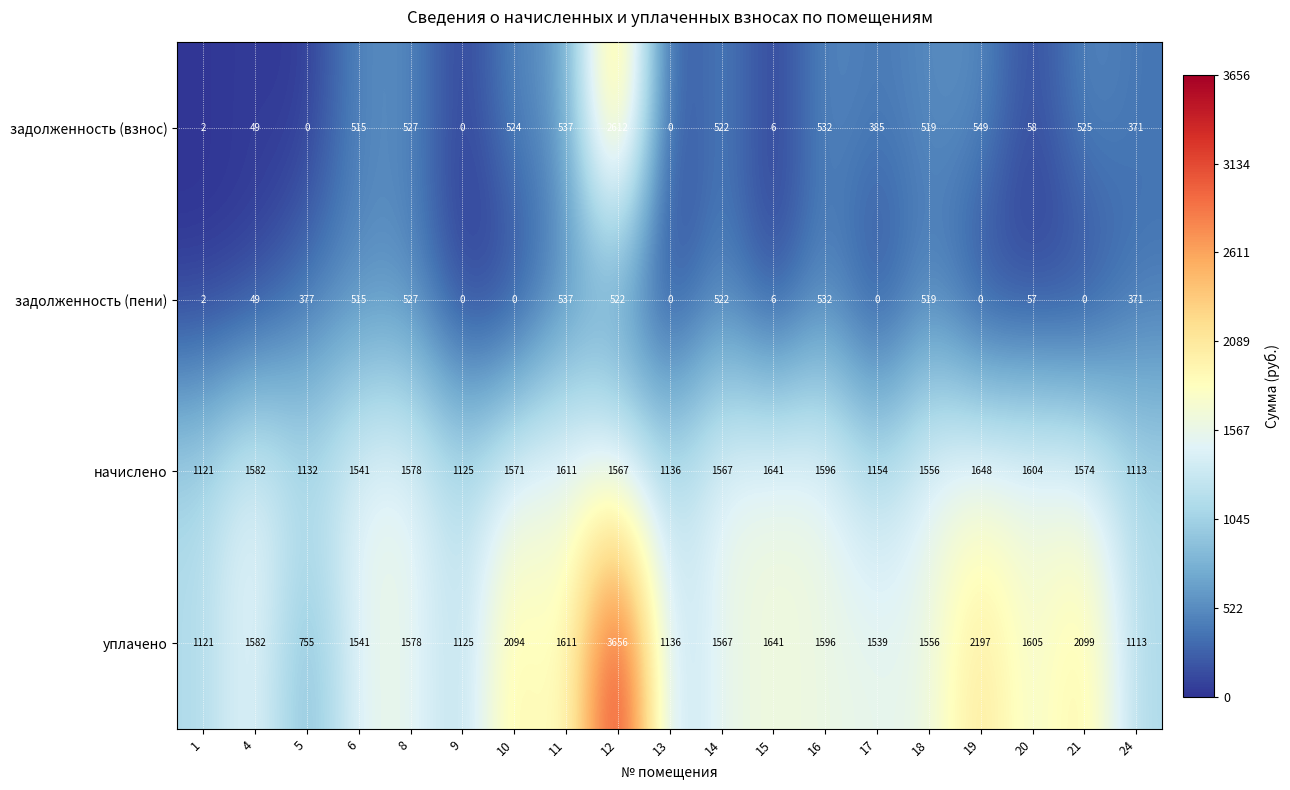

How many values in задолженность (пени) are above zero?

13